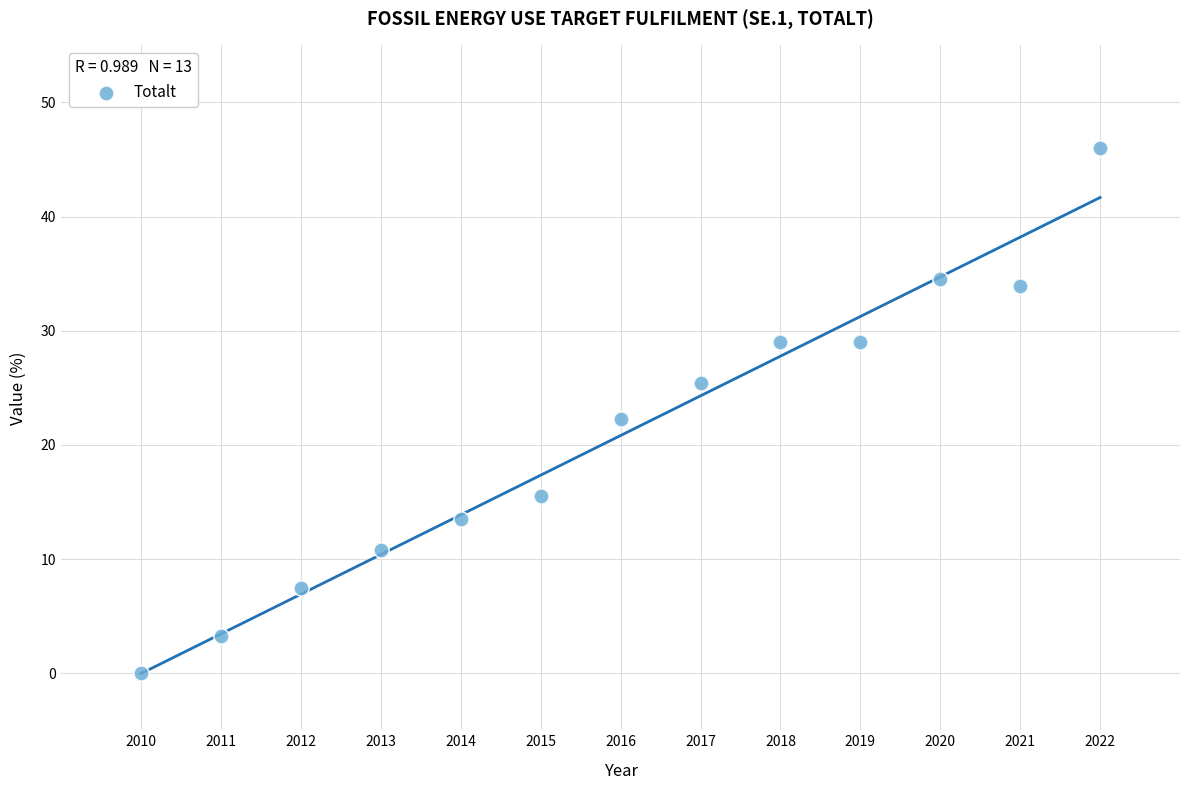

What Y value in the scatter plot is closest to 23?

22.3